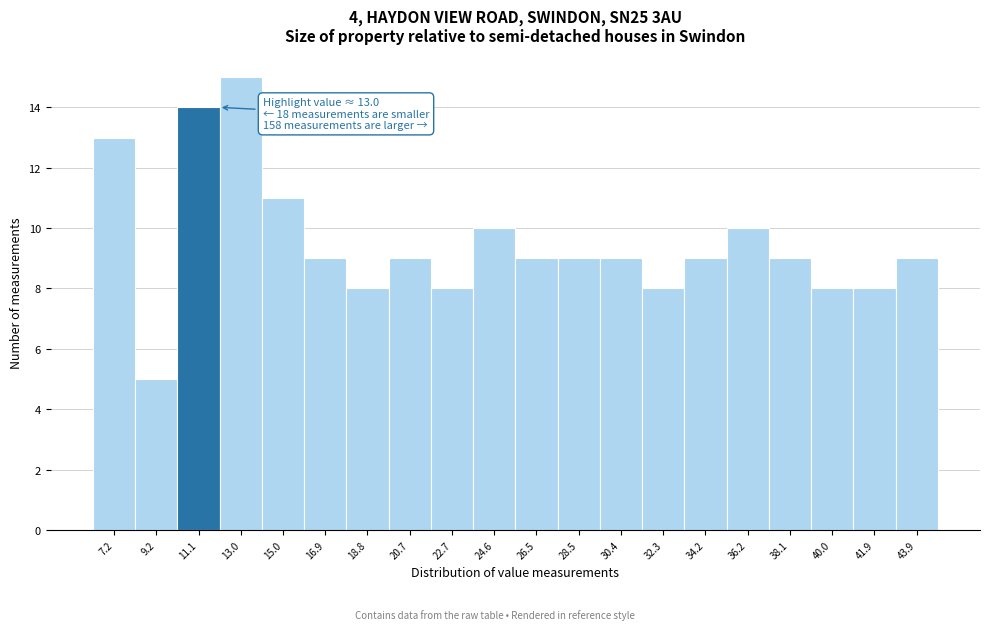

Reading left to right, list all the values displayed in this chart.

7.2=13	9.2=5	11.1=14	13.0=15	15.0=11	16.9=9	18.8=8	20.7=9	22.7=8	24.6=10	26.5=9	28.5=9	30.4=9	32.3=8	34.2=9	36.2=10	38.1=9	40.0=8	41.9=8	43.9=9